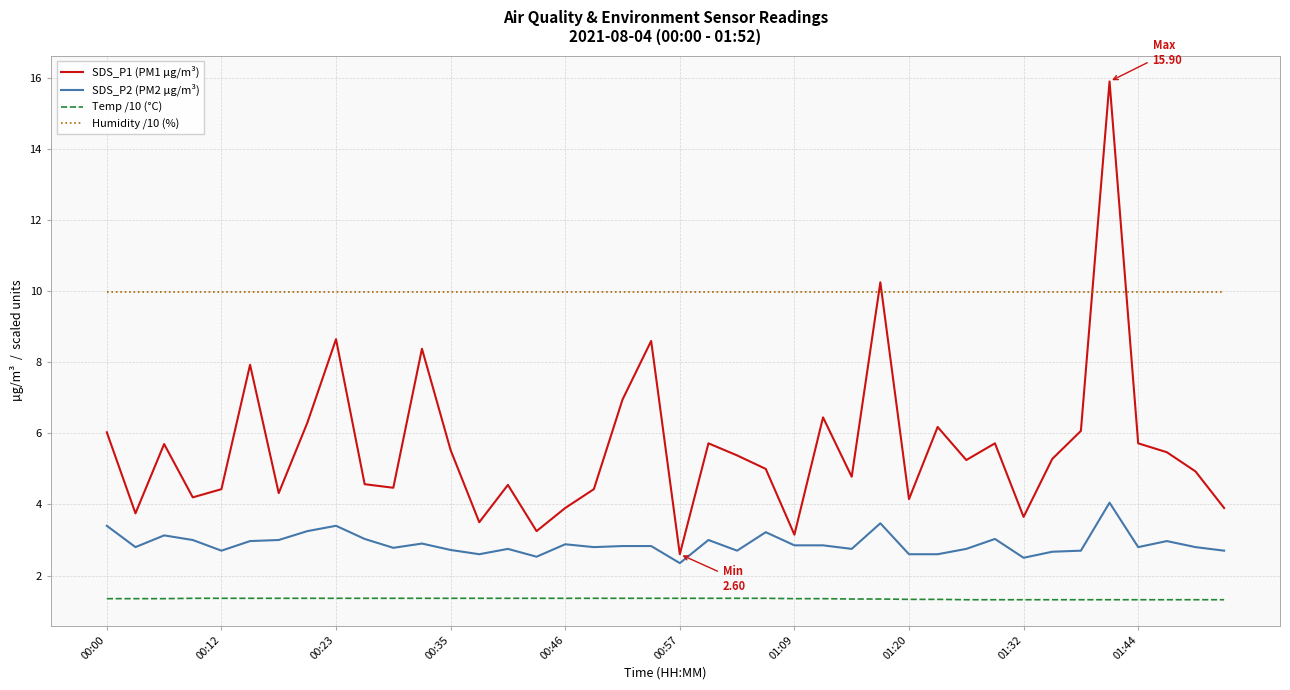

True or false: SDS_P1 (PM1 µg/m³) has more than 0 interior local peaks.

True